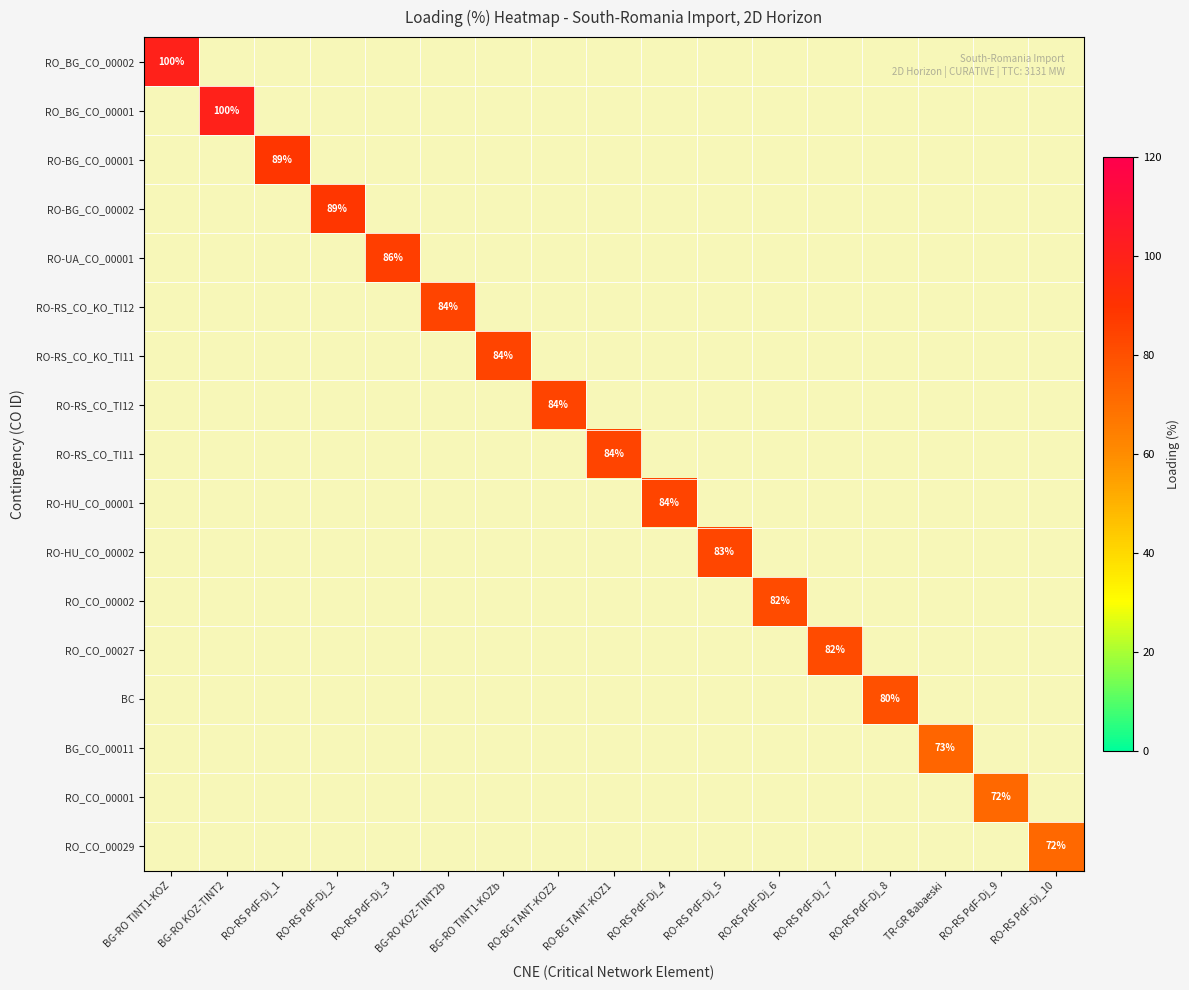

Which has a higher value, TR-GR Babaeski or RO-BG TANT-KOZ1?

RO-BG TANT-KOZ1